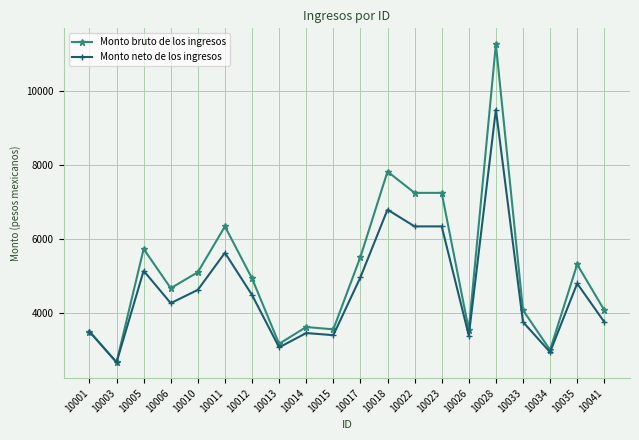

Where is the first local maximum for Monto neto de los ingresos?

10005